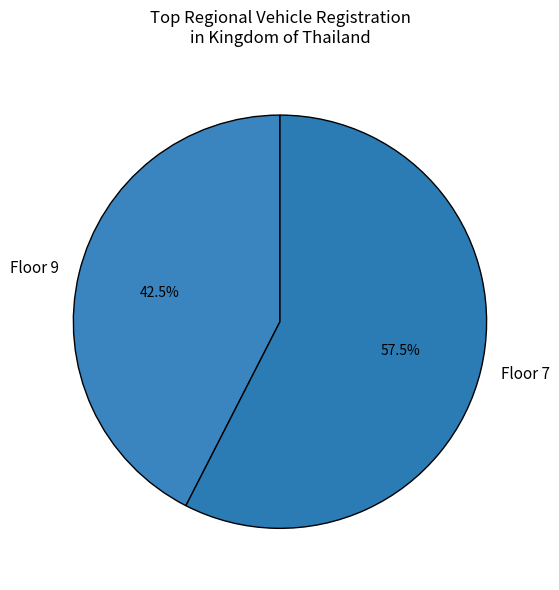

To the nearest percent, what is the average slice percentage?

50%